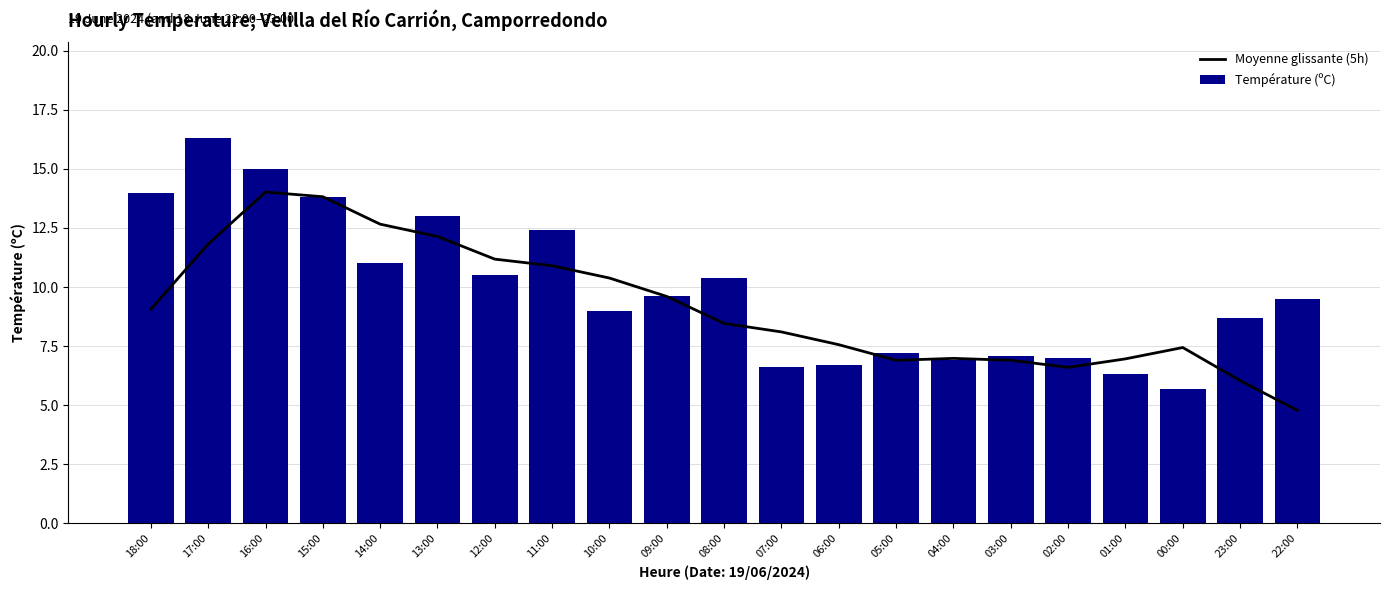

How many groups of bars are there?

21